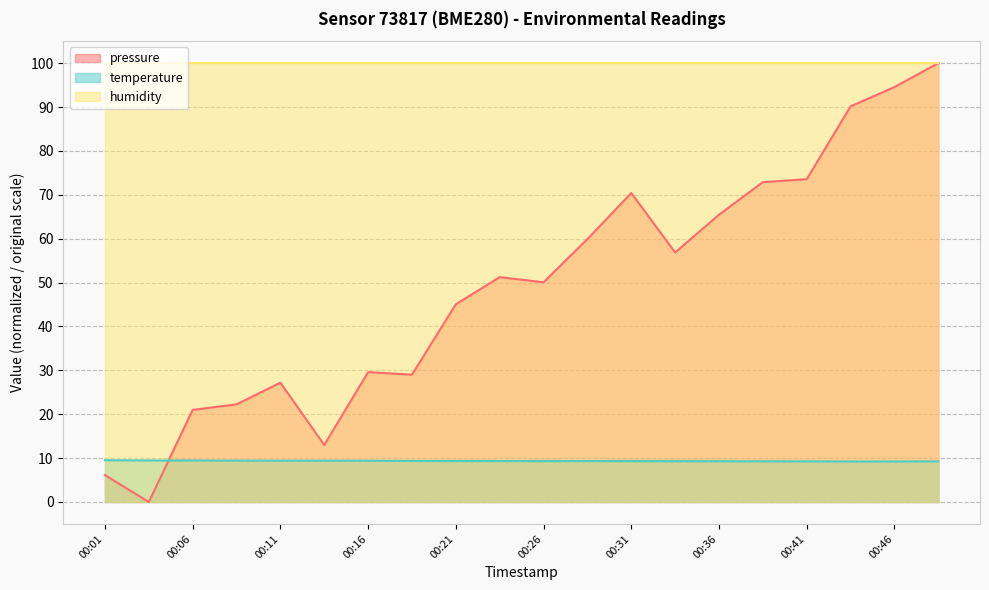

Rank the series at 00:26 from highest to lowest value.

humidity, pressure, temperature